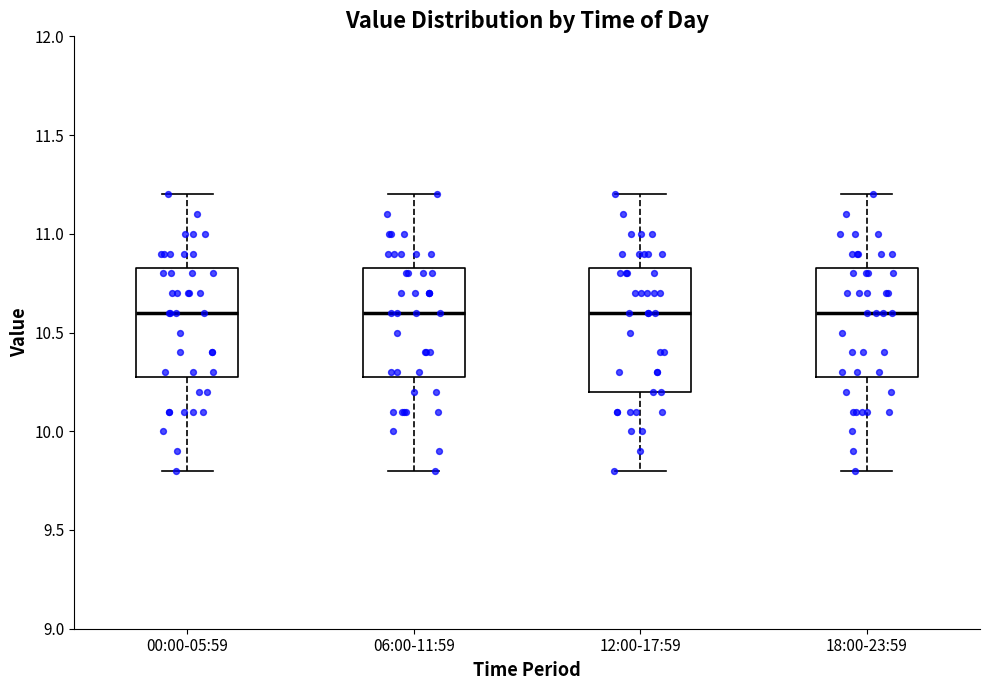

Reading left to right, read every box against the y-axis: the position of its median line, the range the box covers, and the ends of its whiskers. The values are not printed on the chart, so give them approximately, as read against the axis.

00:00-05:59: median 10.60, box 10.30 to 10.85, whiskers 9.80 to 11.20
06:00-11:59: median 10.60, box 10.30 to 10.85, whiskers 9.80 to 11.20
12:00-17:59: median 10.60, box 10.20 to 10.85, whiskers 9.80 to 11.20
18:00-23:59: median 10.60, box 10.30 to 10.85, whiskers 9.80 to 11.20